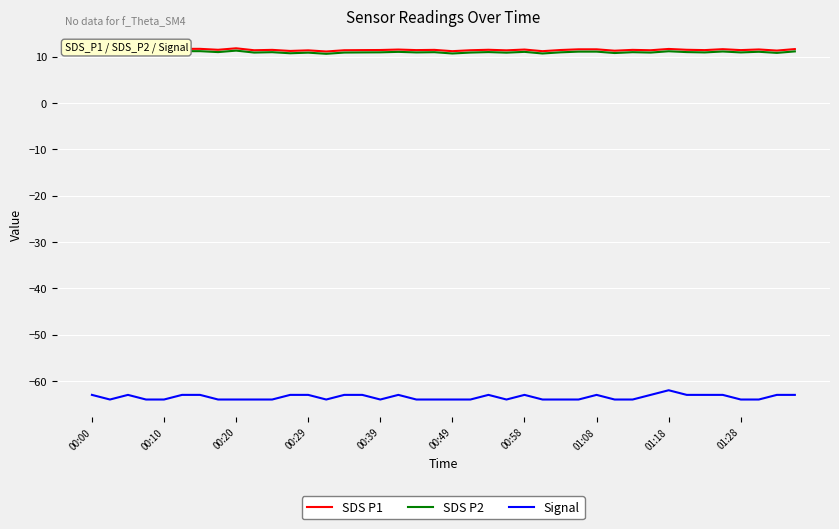

Which series has the widest spread of values?

Signal